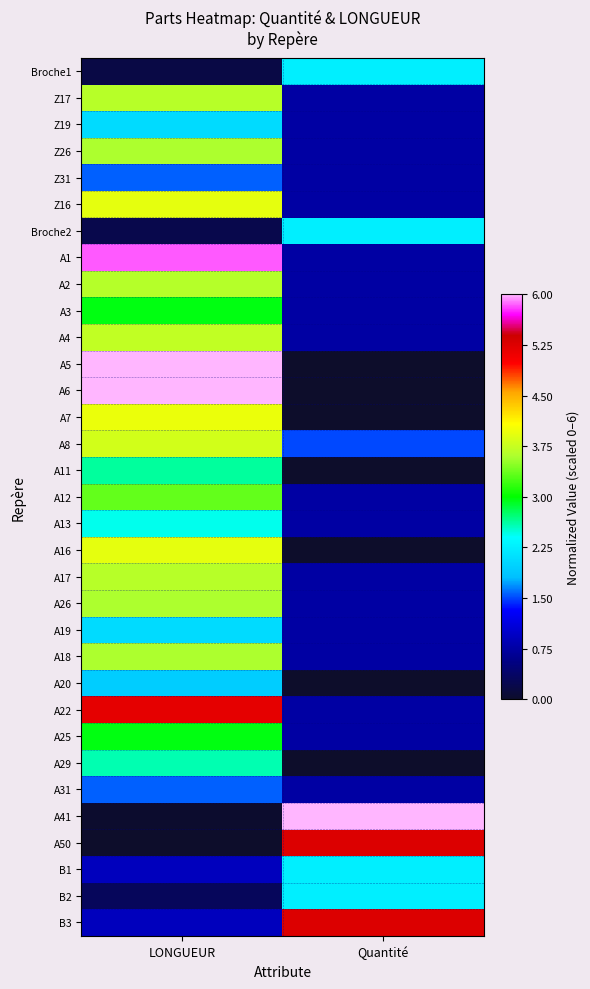

Rank the series by their maximum value, from lowest to highest.

Z31, A31, A20, Z19, A19, Broche1, Broche2, B1, B2, A13, A29, A11, A3, A25, A12, Z26, A26, A18, A2, Z17, A17, A4, A8, Z16, A16, A7, A22, A50, B3, A1, A5, A6, A41